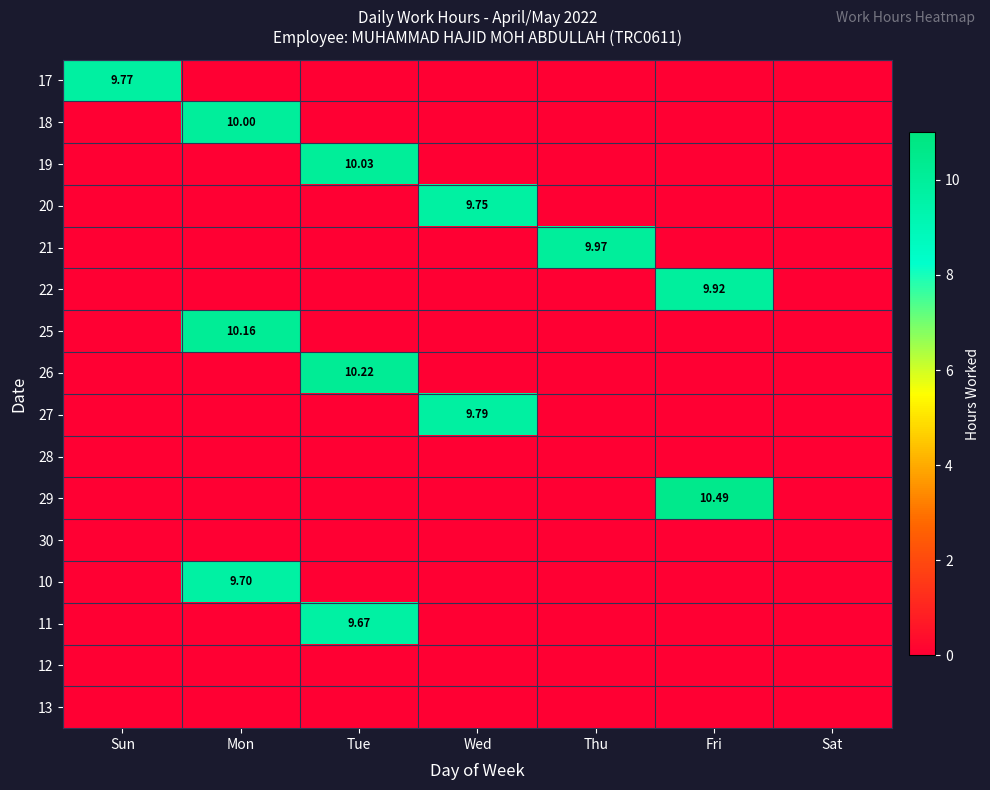

How many series are shown in this chart?

16